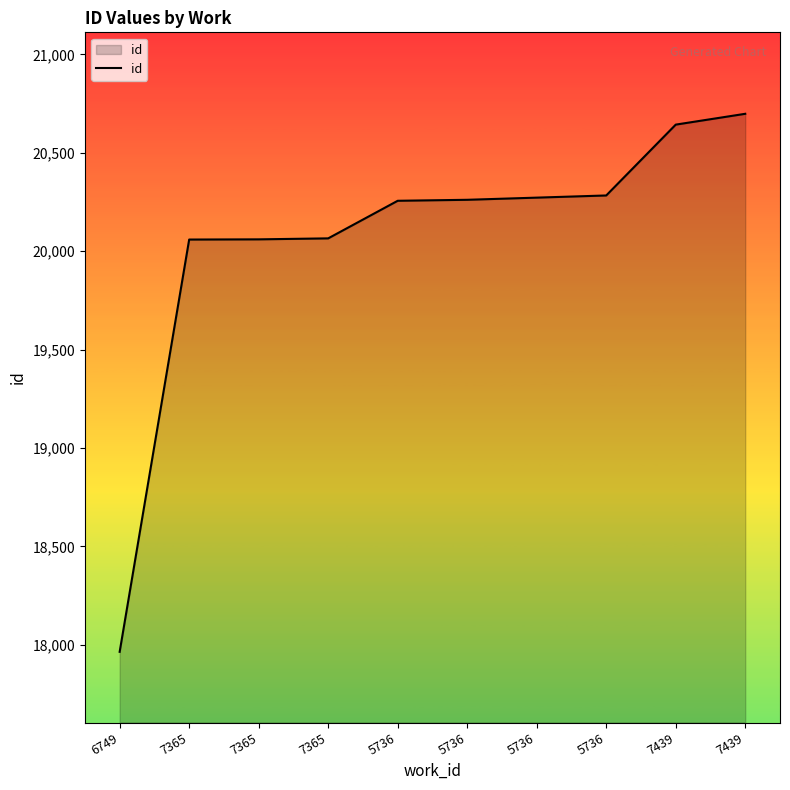

True or false: the data has more than 1 interior local peaks.

False